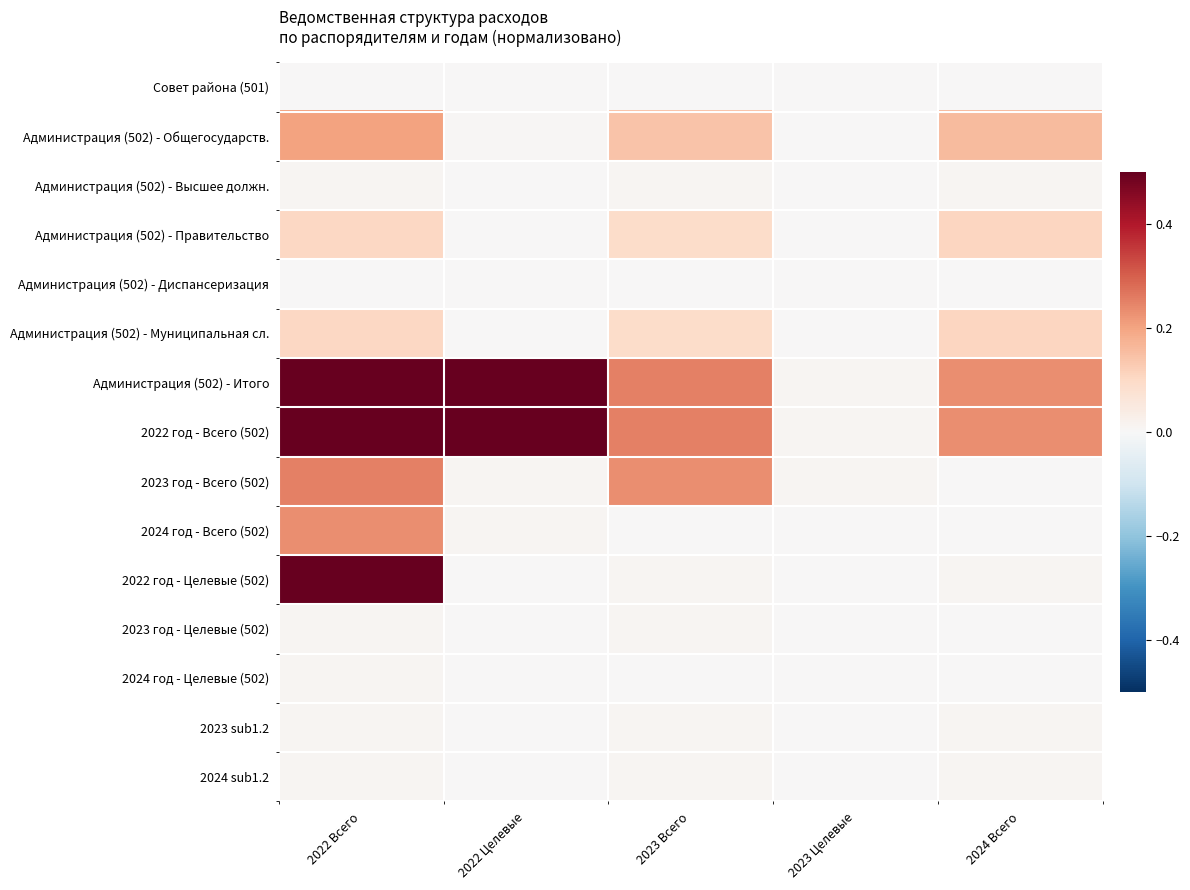

Which label corresponds to the smallest value in the chart?

2022 Целевые